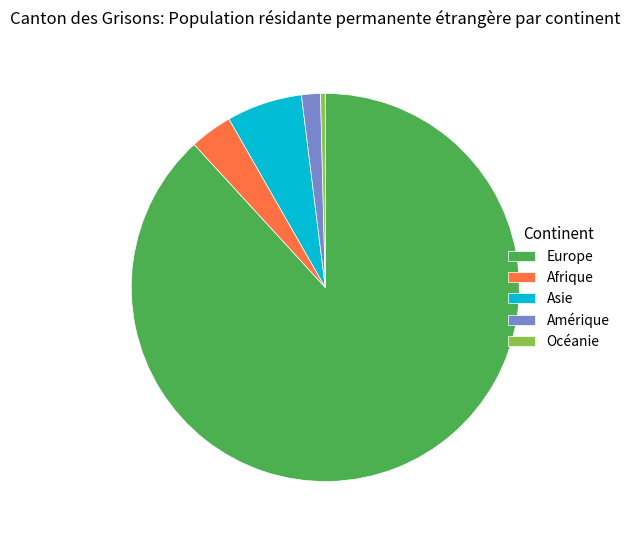

How many slices are in this pie chart?

5